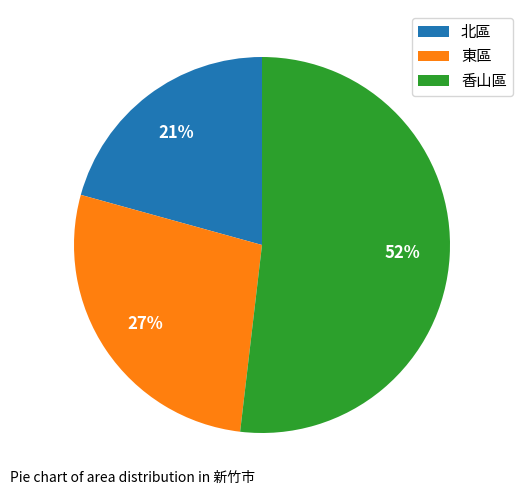

The 北區 slice represents 21% of the pie. True or false?

True